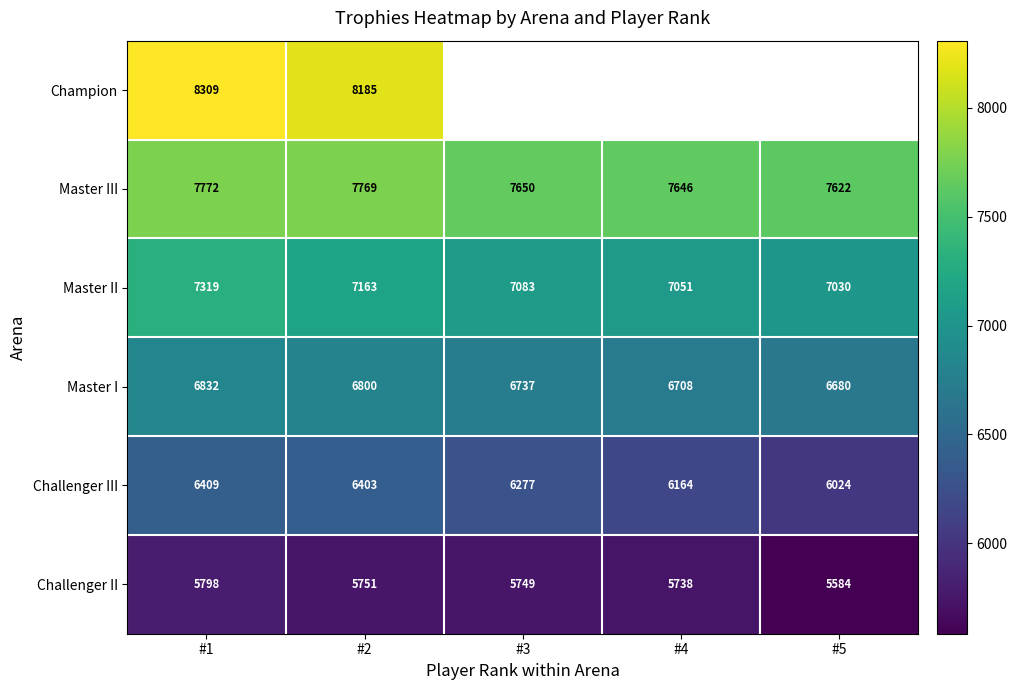

Where does the Master III series first go above 7650?

#1